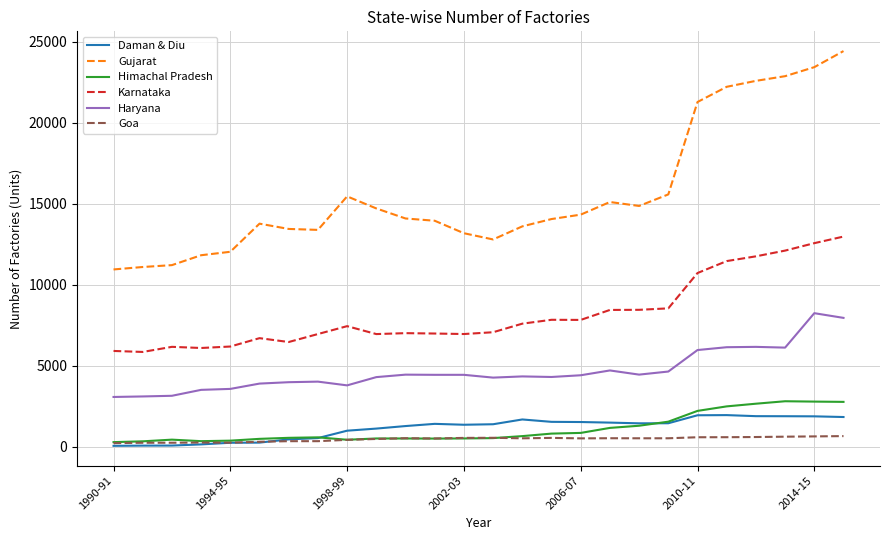

True or false: Haryana and Daman & Diu intersect in this chart.

False